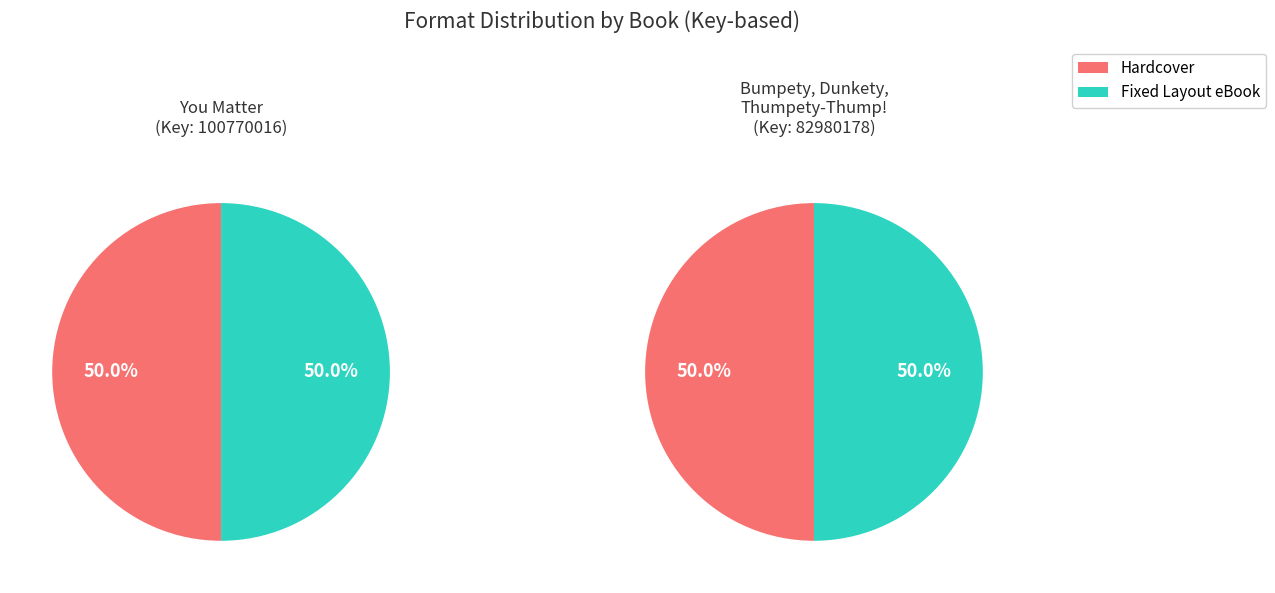

Which series changed the most between 0 and 1?

Hardcover